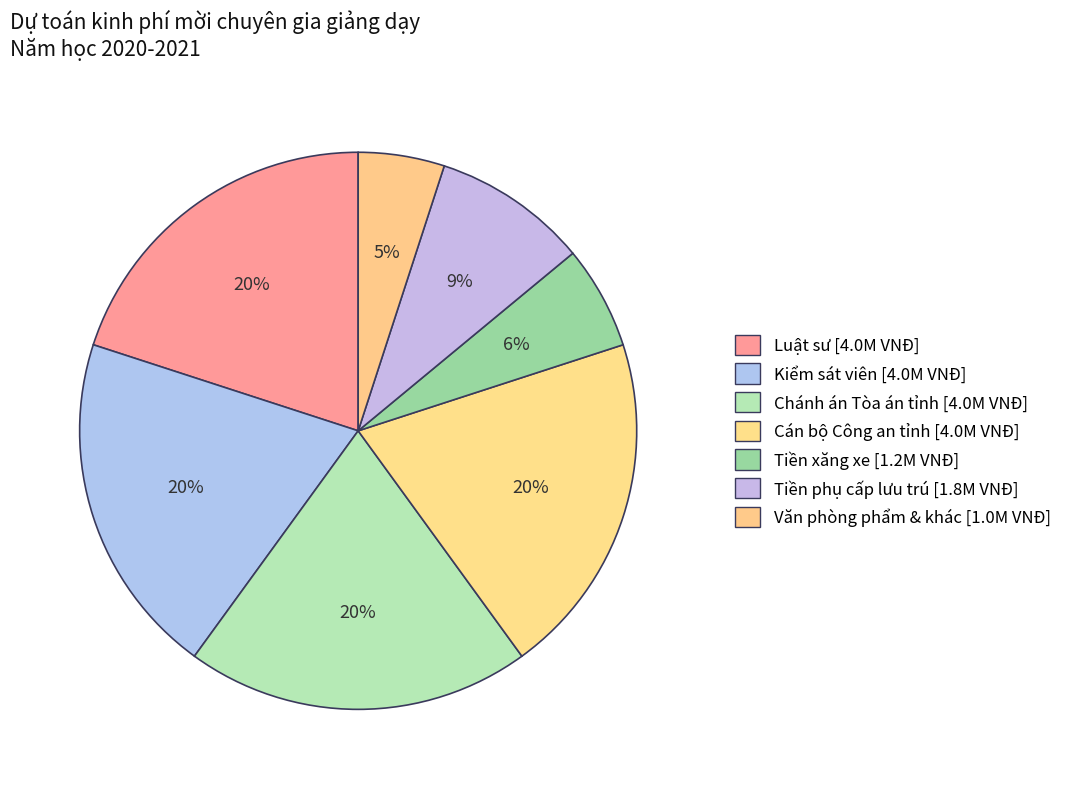

How many slices are in this pie chart?

7